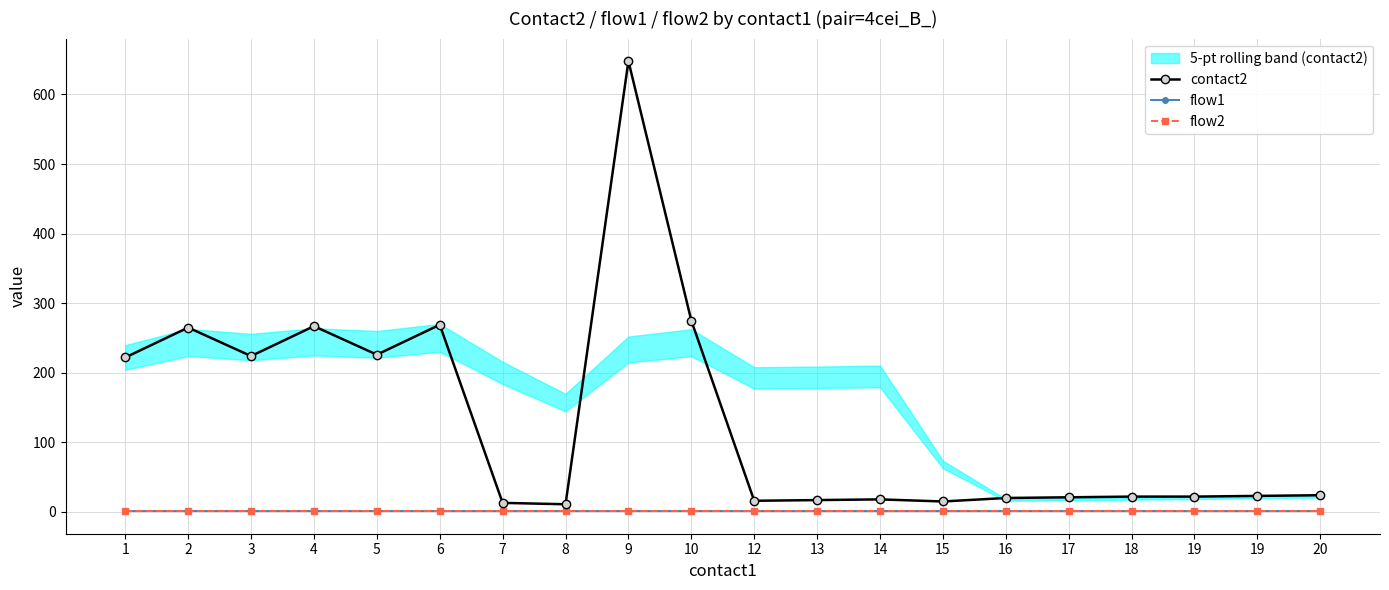

How many lines are shown in the chart?

3